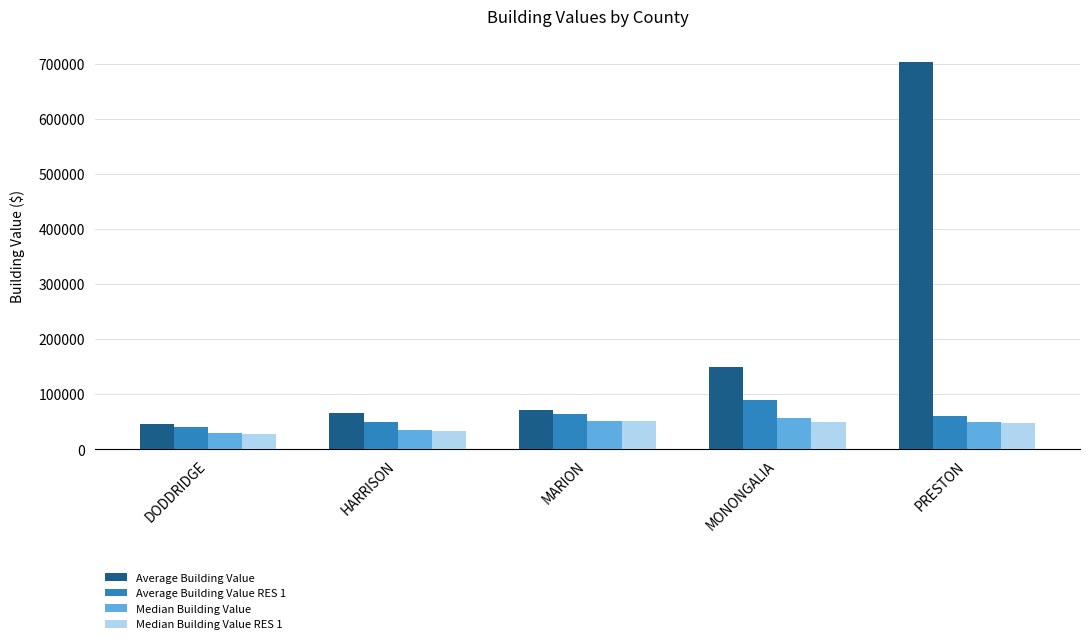

True or false: Median Building Value has a value of 50000.0 at PRESTON.

True